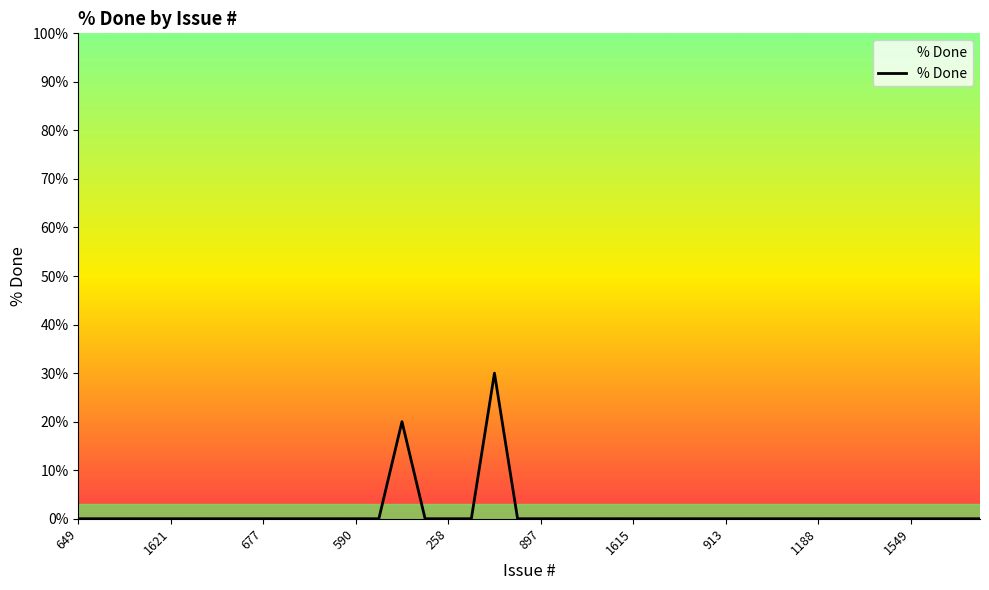

What is the maximum value shown in the chart?

30